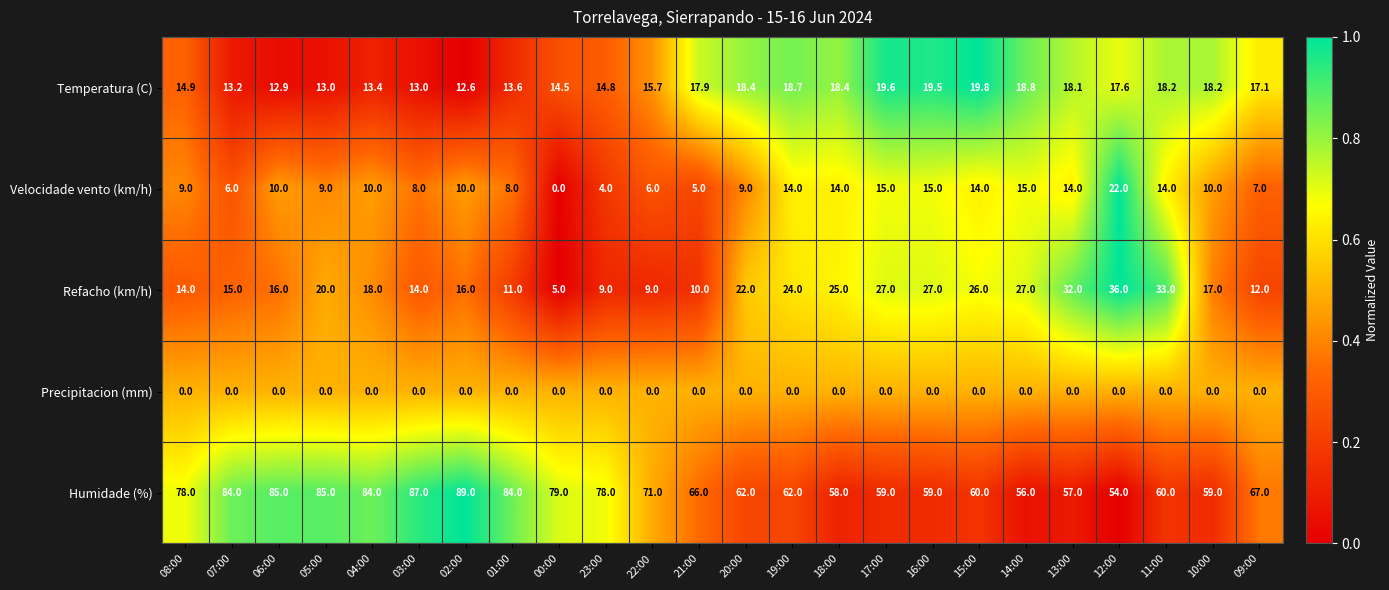

List the series in order of their peak value, highest first.

Humidade (%), Refacho (km/h), Velocidade vento (km/h), Temperatura (C), Precipitacion (mm)